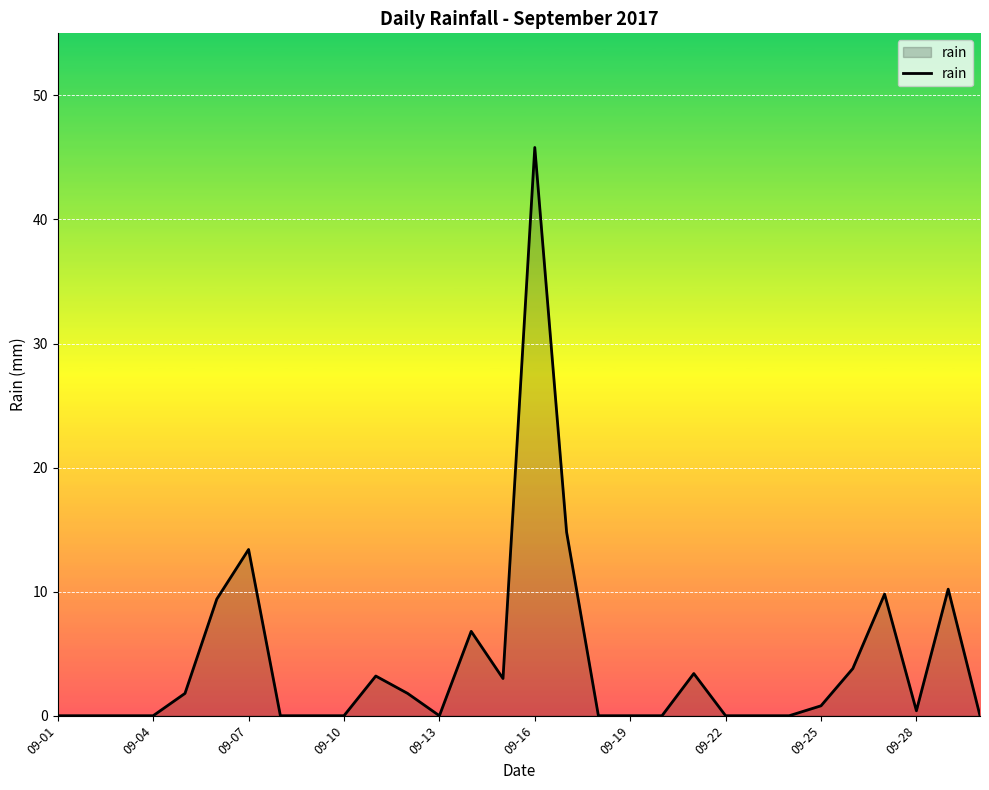

What is the difference between the maximum and minimum values?

45.8